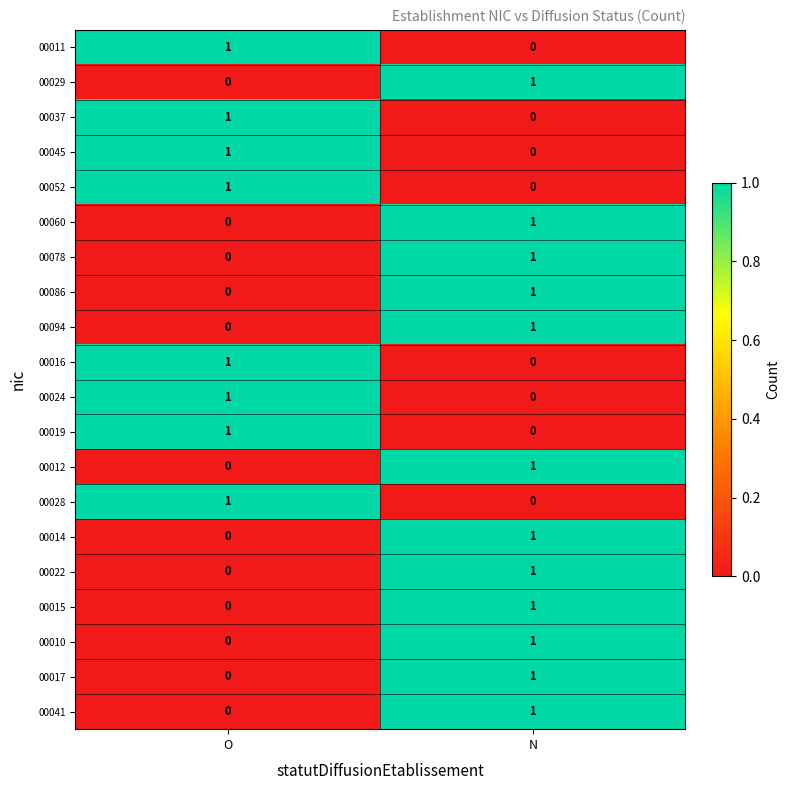

The 00094 series shows 1 at N. True or false?

True